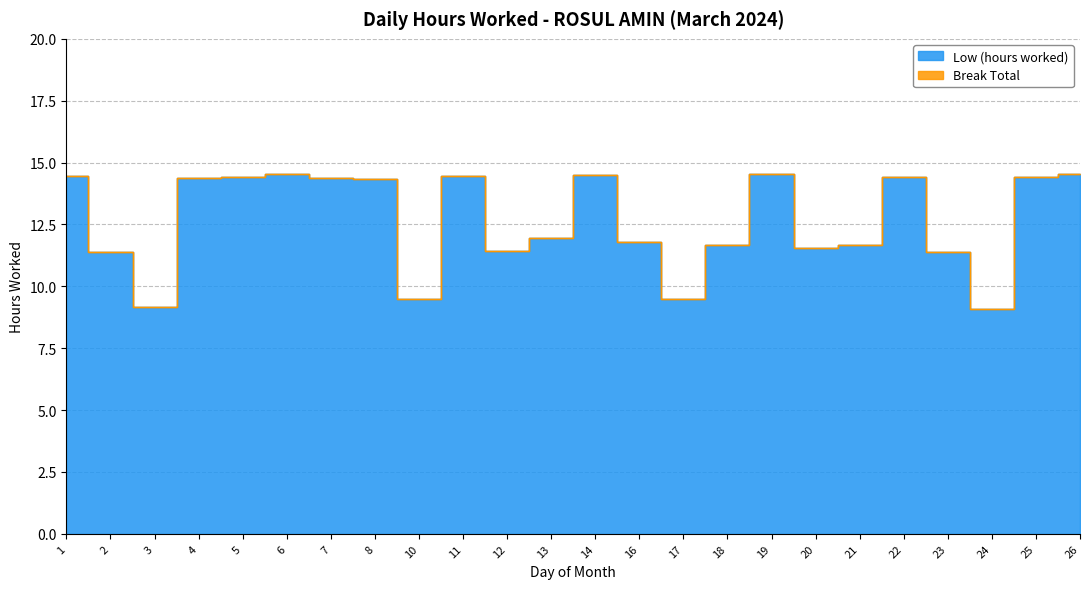

Reading right to left, what are all the values shown in this chart?

26=14.5	25=14.4	24=9.1	23=11.4	22=14.4	21=11.7	20=11.6	19=14.5	18=11.7	17=9.5	16=11.8	14=14.5	13=11.9	12=11.4	11=14.4	10=9.5	8=14.3	7=14.4	6=14.5	5=14.4	4=14.4	3=9.2	2=11.4	1=14.4